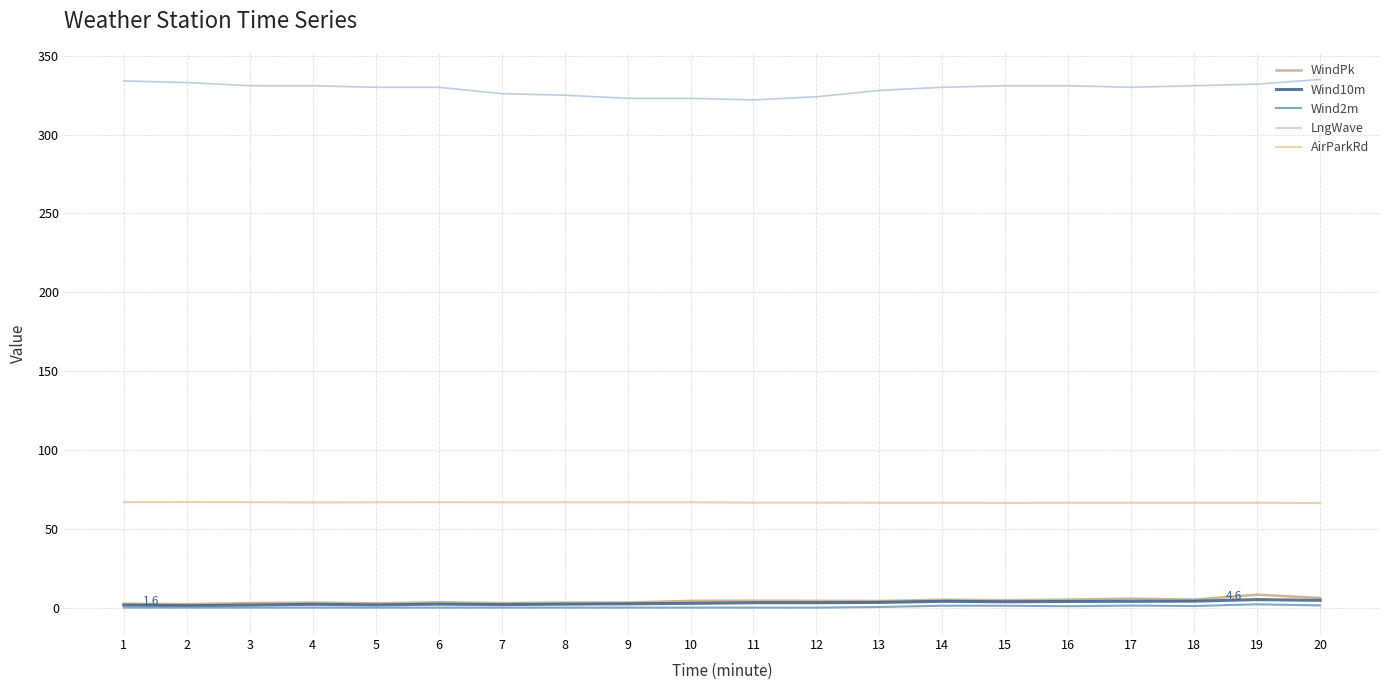

How many categories are shown in the chart?

20